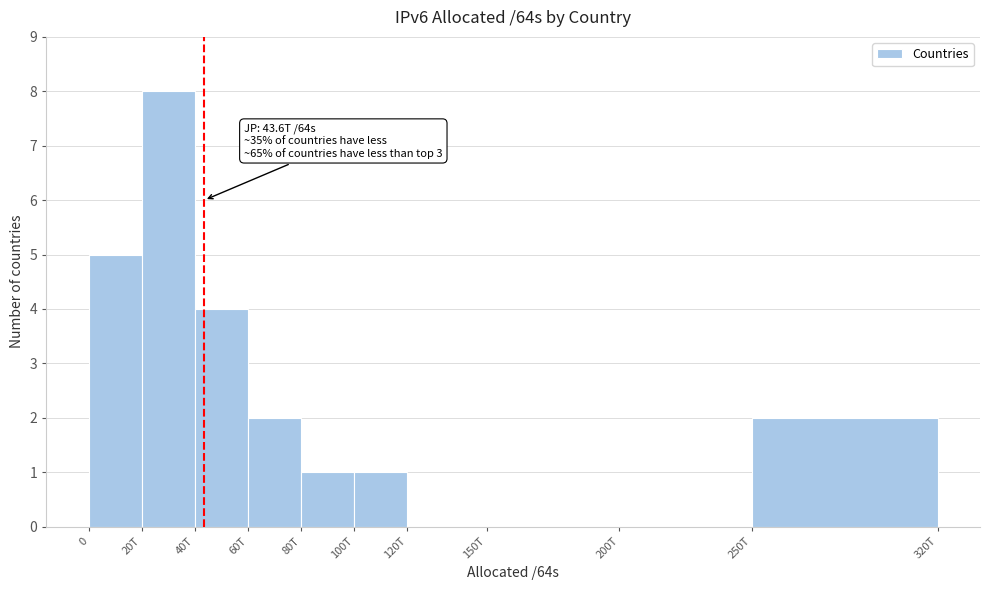

Reading left to right, extract all data points from this chart.

0=5	20T=8	40T=4	60T=2	80T=1	100T=1	120T=0	150T=0	200T=0	250T=2